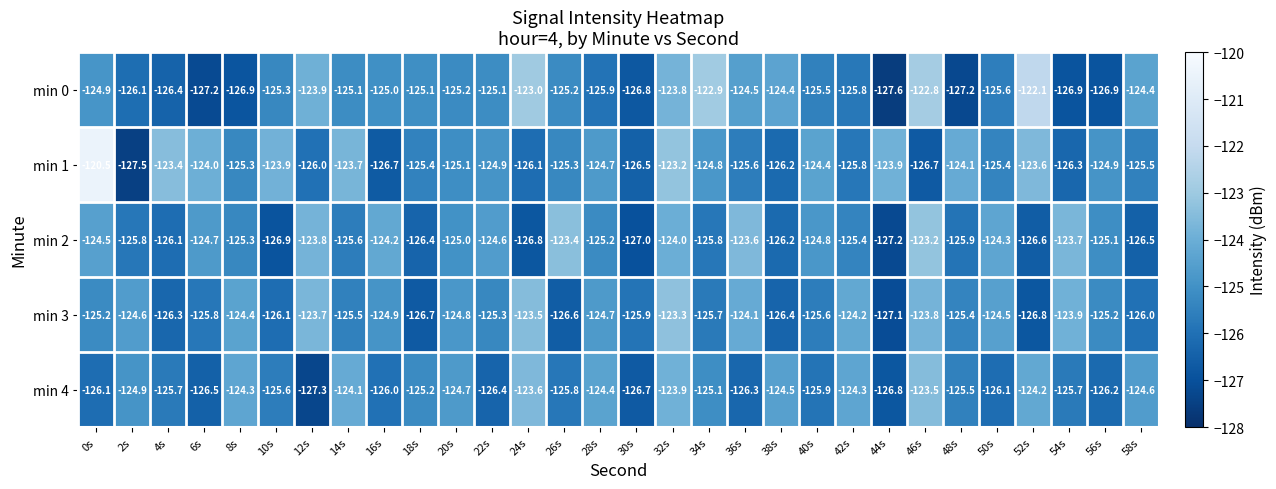

Where is min 0 nearest to the value -124?

12s